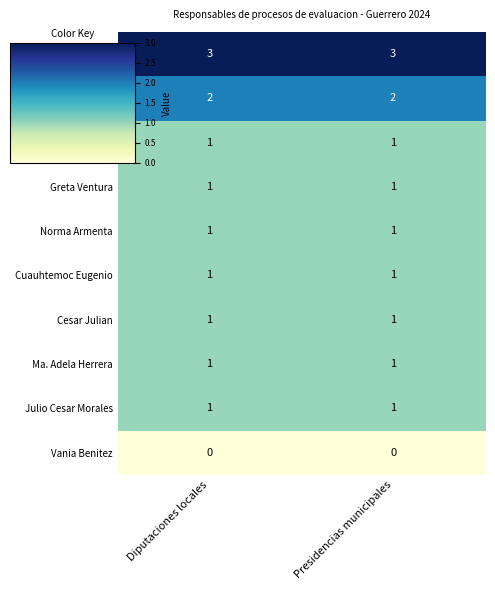

What is the spread (max minus min) of values at Diputaciones locales?

3